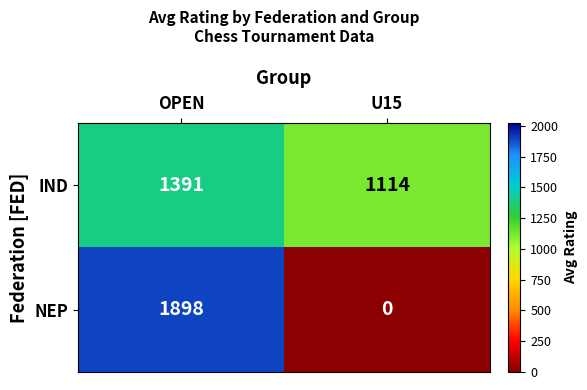

Count the number of data series in this chart.

2